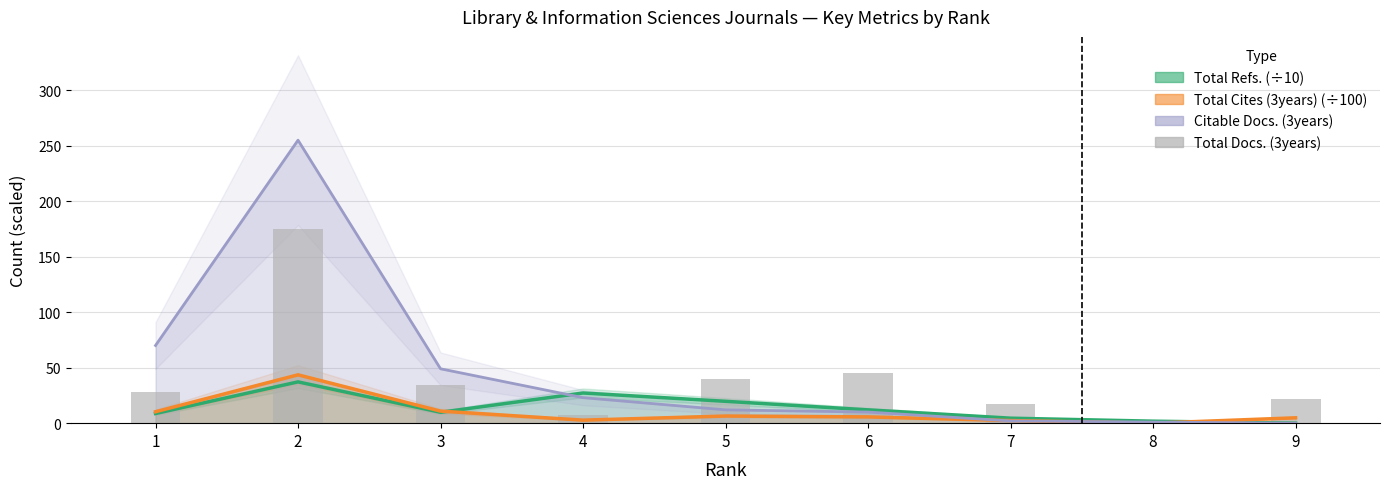

What is the value of the 9th bar from the left?

22